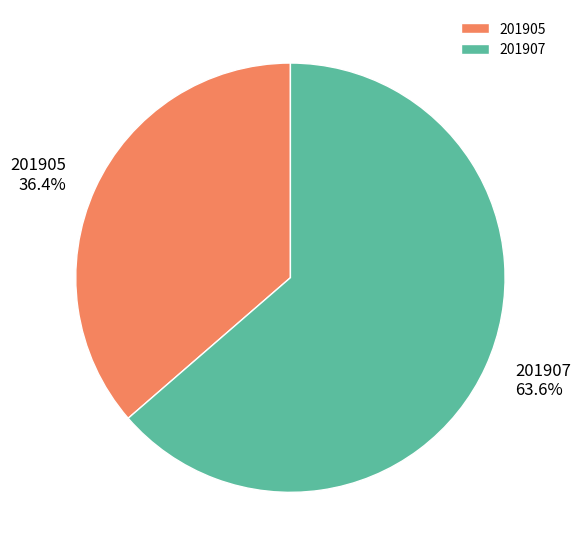

Which slice represents more than half of the pie?

201907